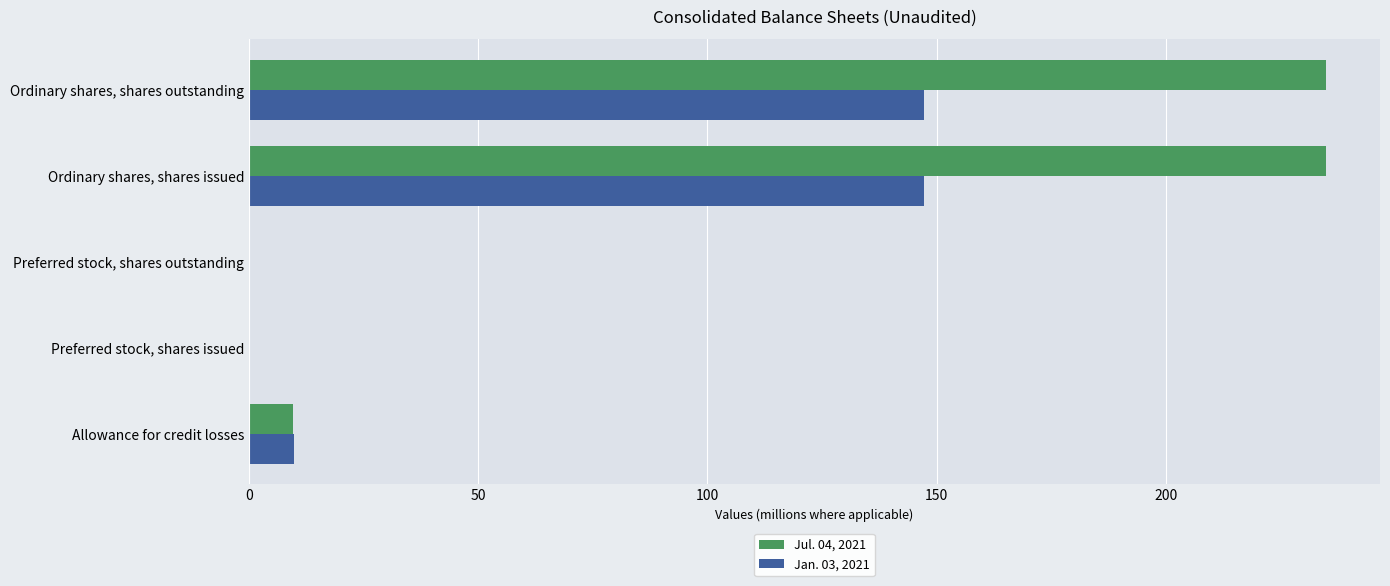

The Jul. 04, 2021 series shows 234.9 at Ordinary shares, shares issued. True or false?

True